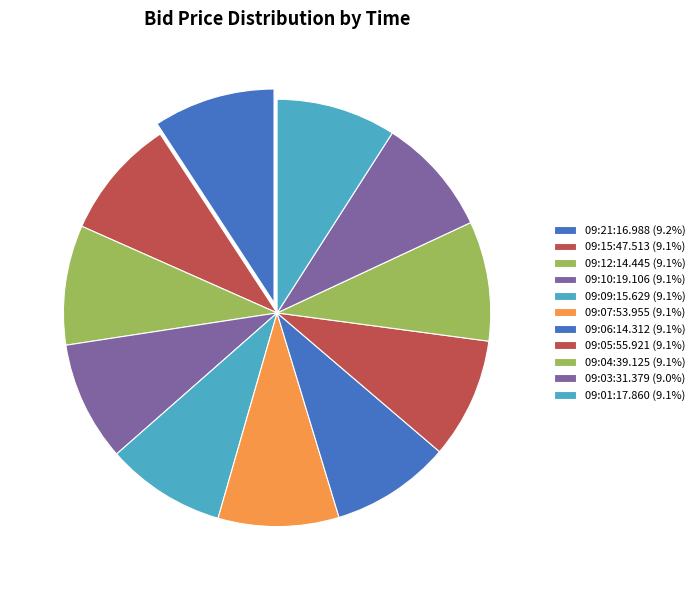

How many slices are in this pie chart?

11